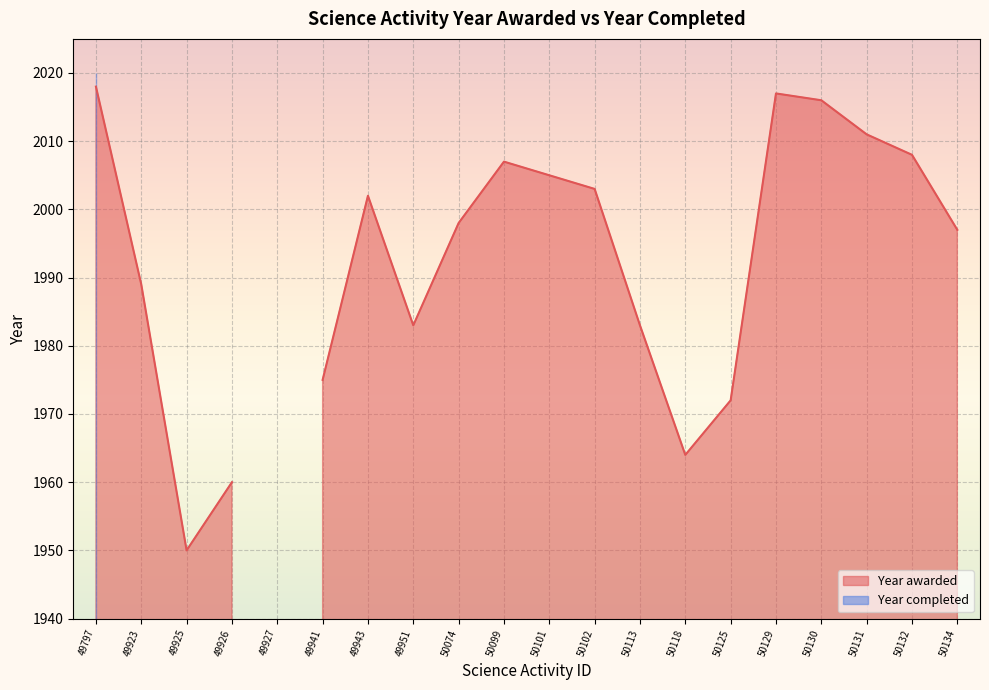

What is the sum of all Year awarded values?

37858